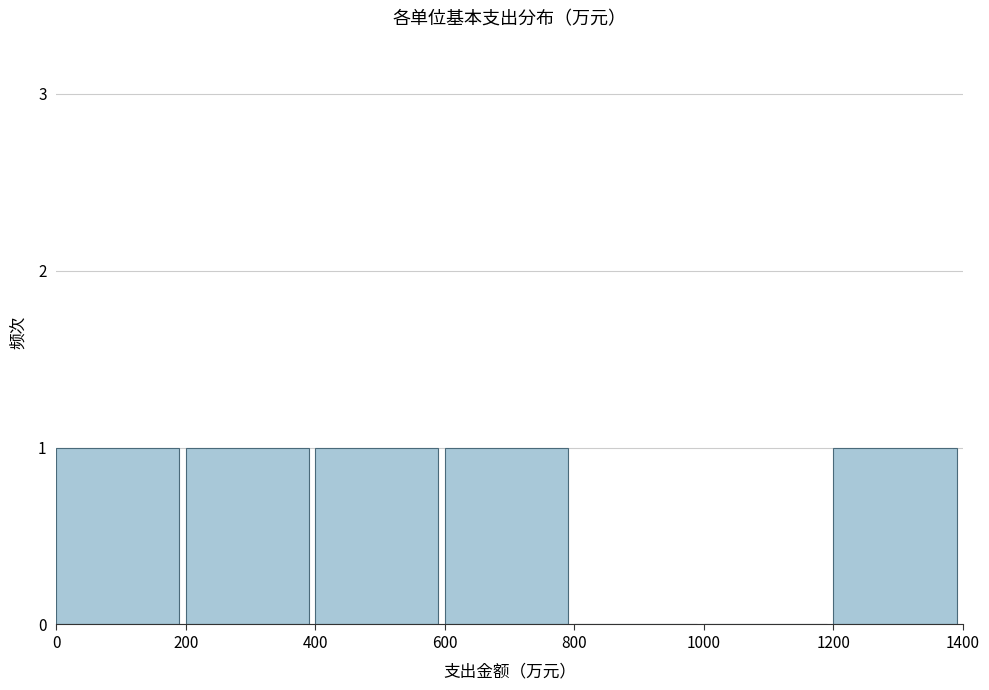

The chart shows a value of 1 at 0. True or false?

True